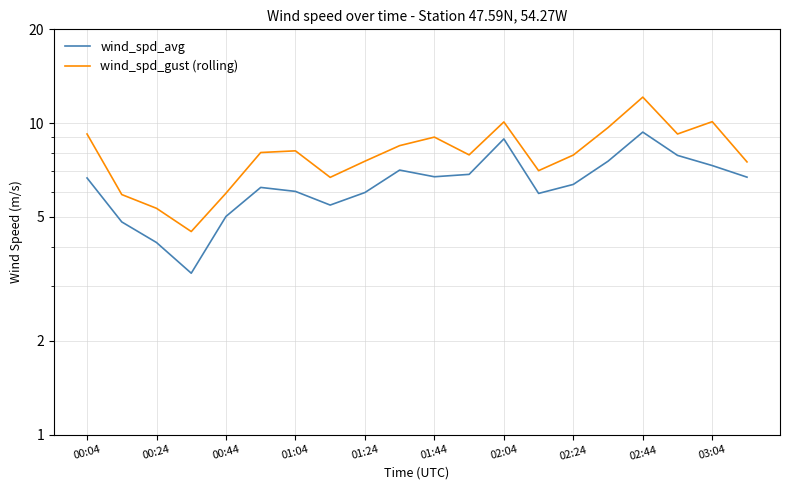

Which category has the highest value across all series?

02:44